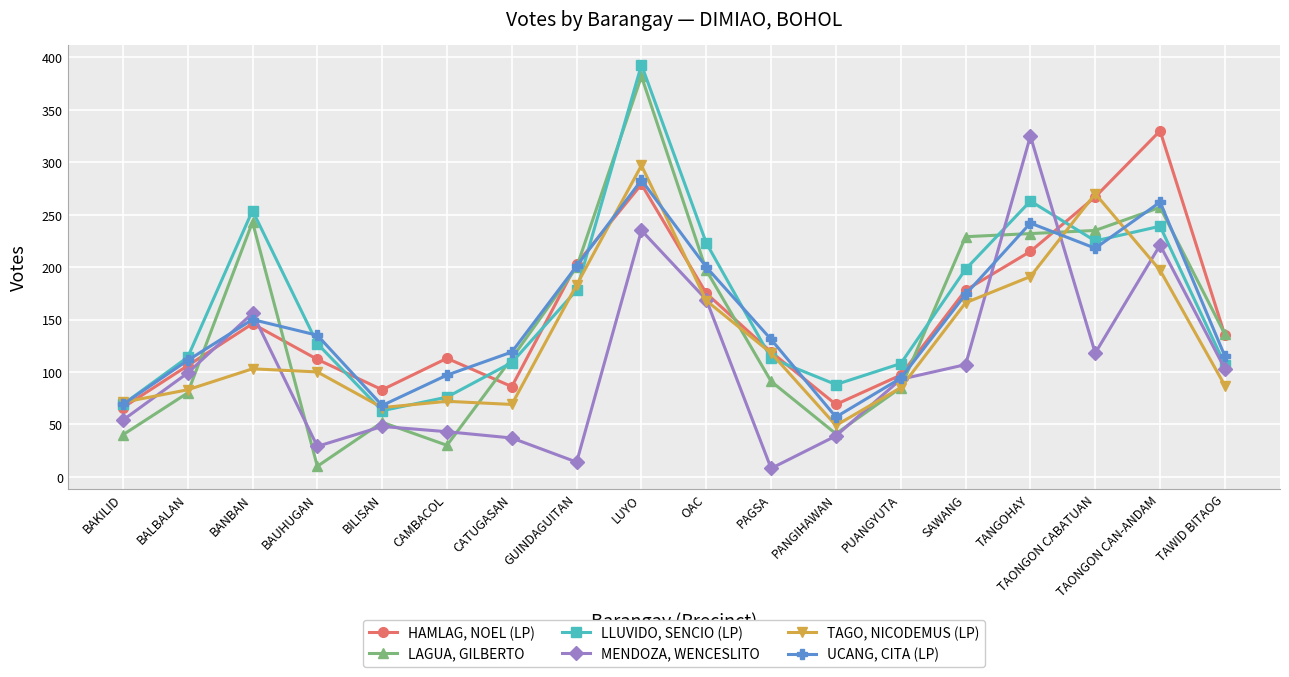

What is the difference between the maximum and minimum values in the LLUVIDO, SENCIO (LP) series?

330